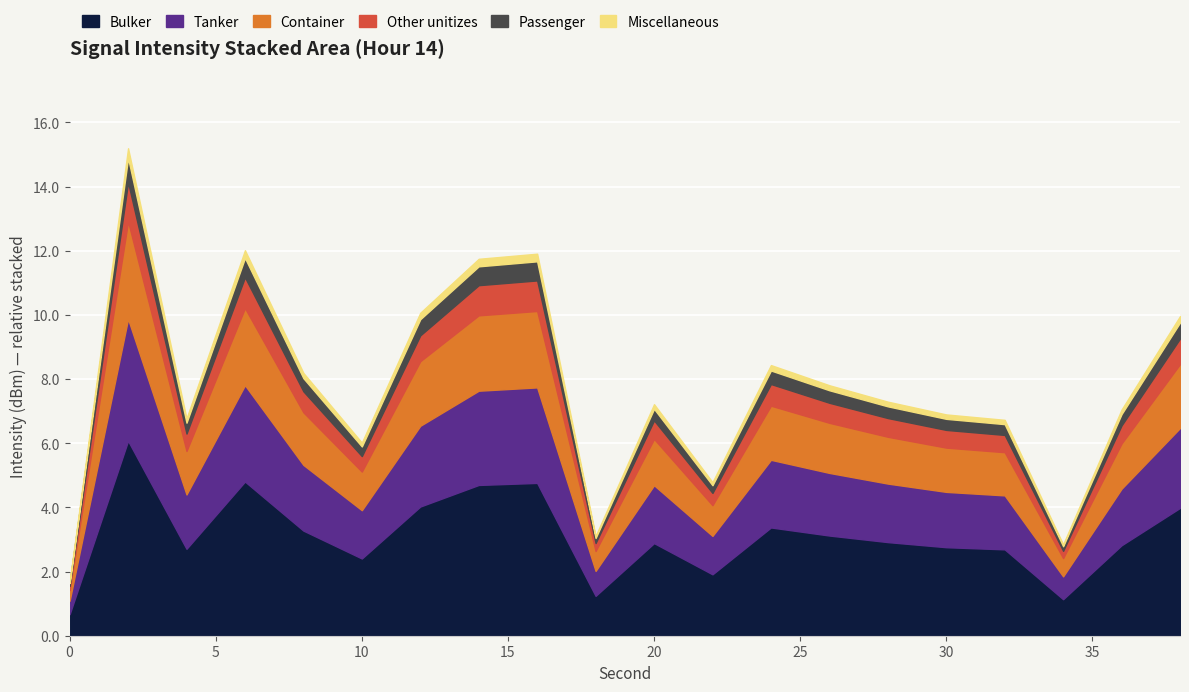

What is the lowest value of the Bulker series?

0.7